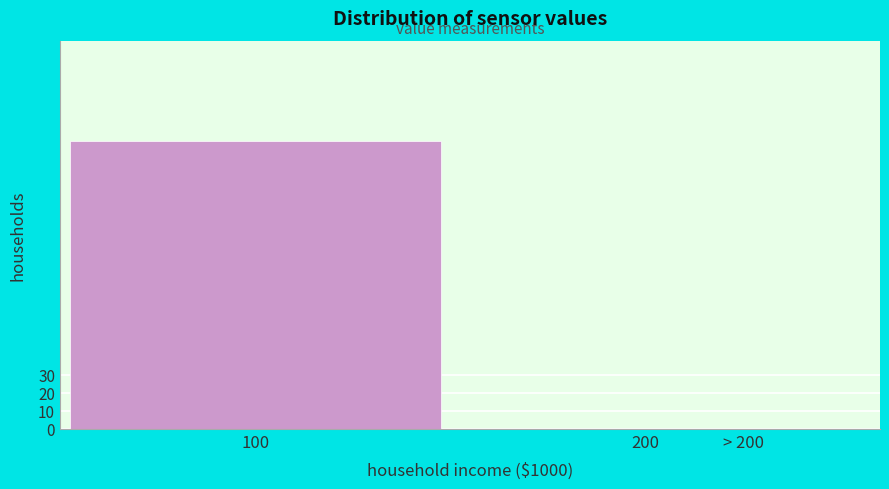

Reading left to right, what are all the values shown in this chart?

100=160	200=0	> 200=0